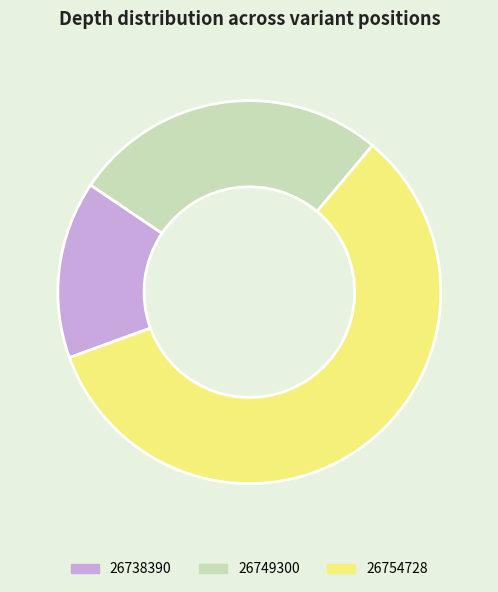

Rank the categories by value from lowest to highest.

26738390, 26749300, 26754728